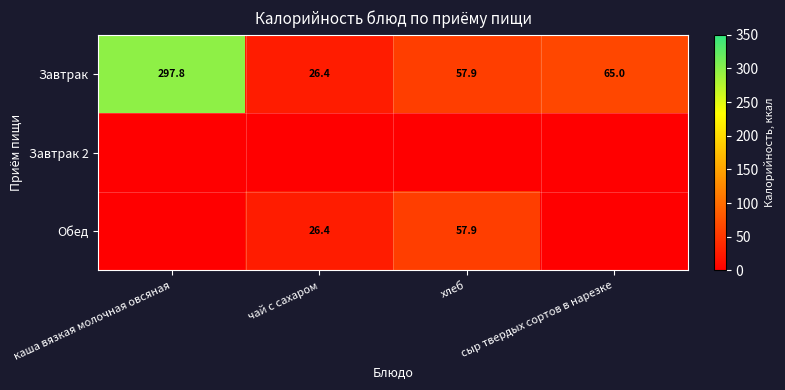

What is the total value across all series at хлеб?

115.8